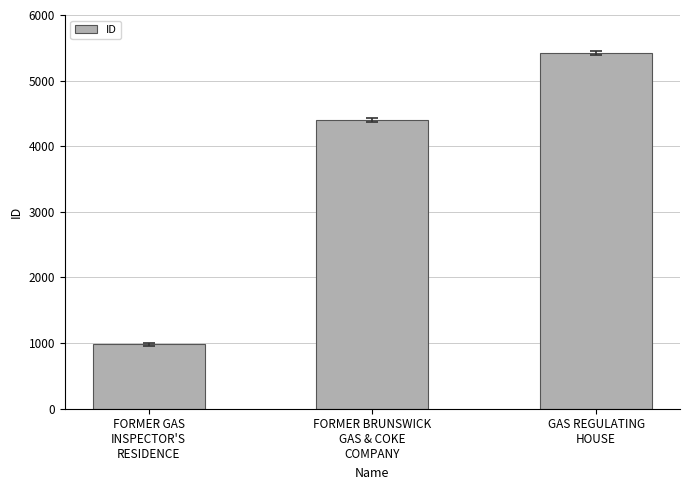

True or false: the data shows 6777 at FORMER BRUNSWICK
GAS & COKE
COMPANY.

False